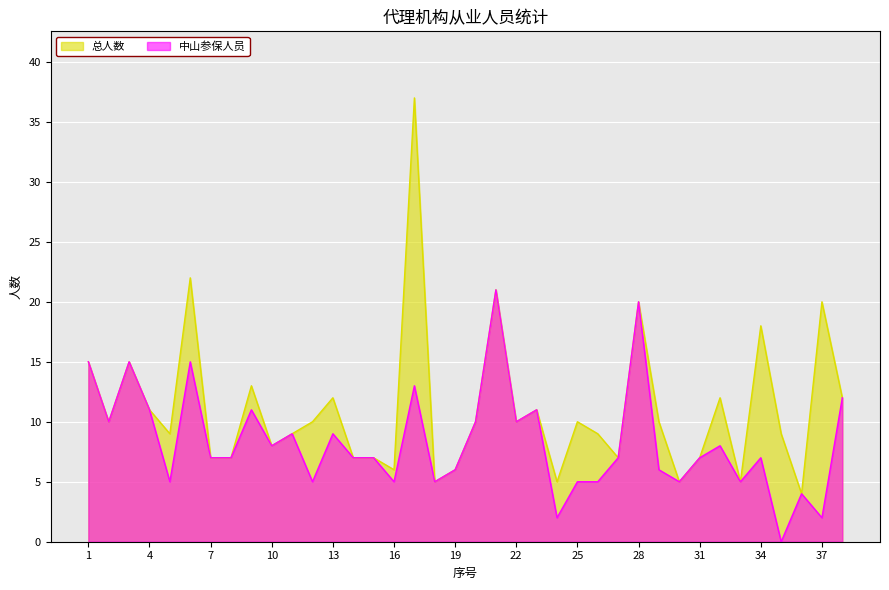

What is the sum of the 总人数 values at 25 and 23?

21